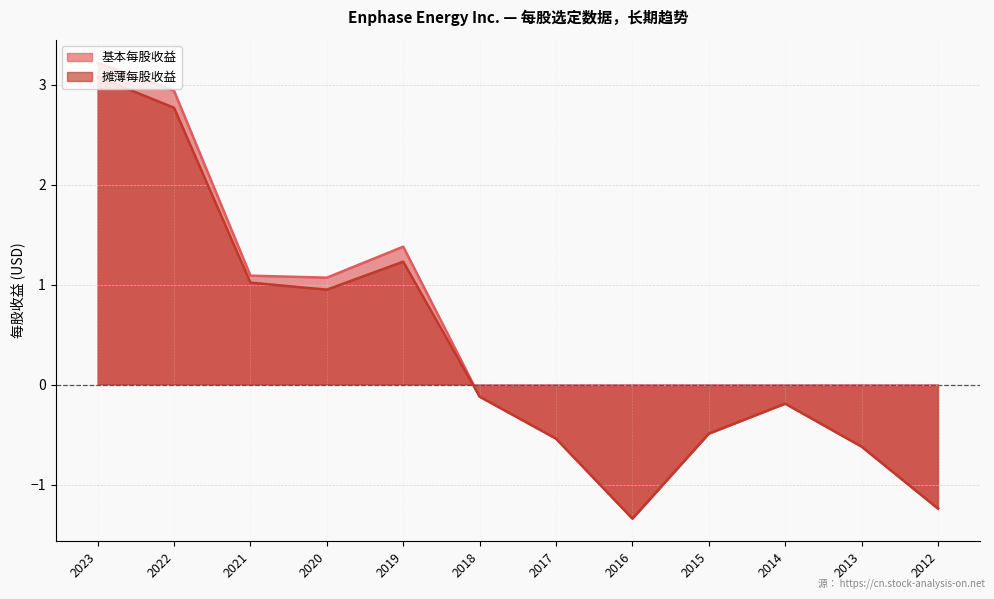

What is the value of the 基本每股收益 point at the 4th from the left?

1.1